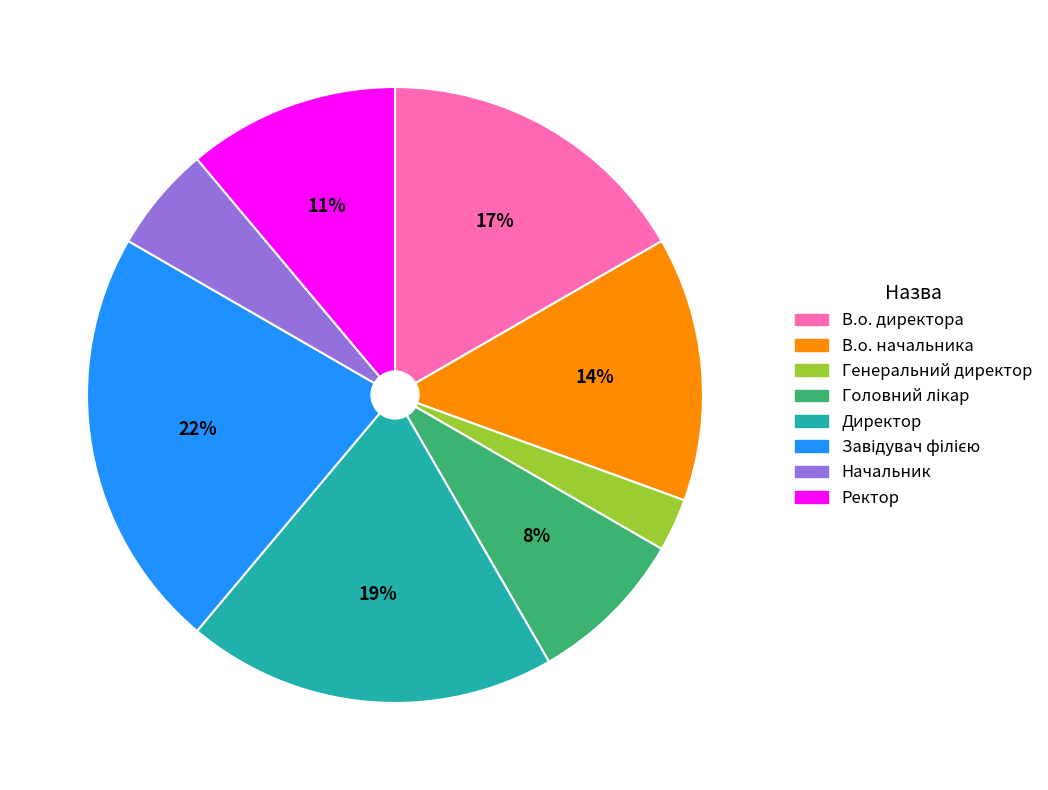

To the nearest percent, what is the average slice percentage?

12%